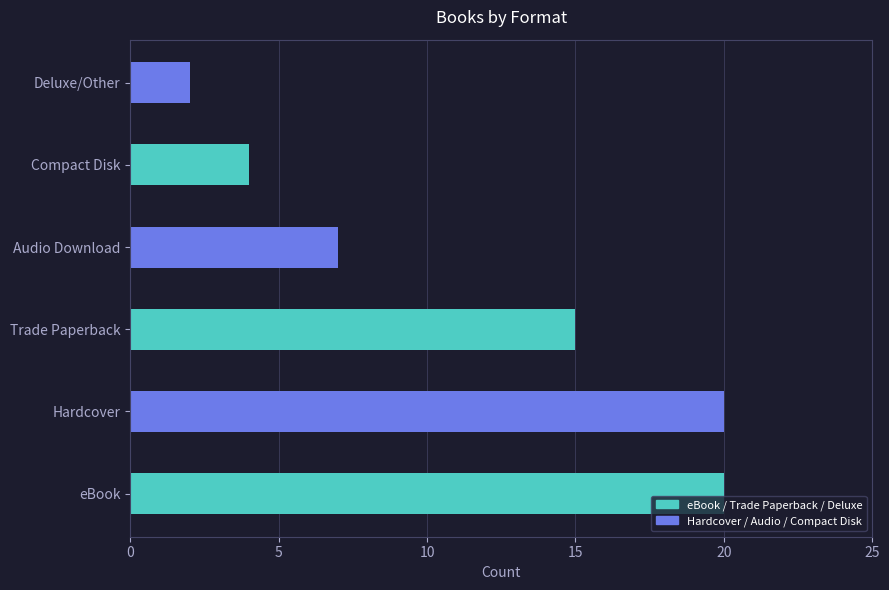

Does the chart contain any negative values?

No